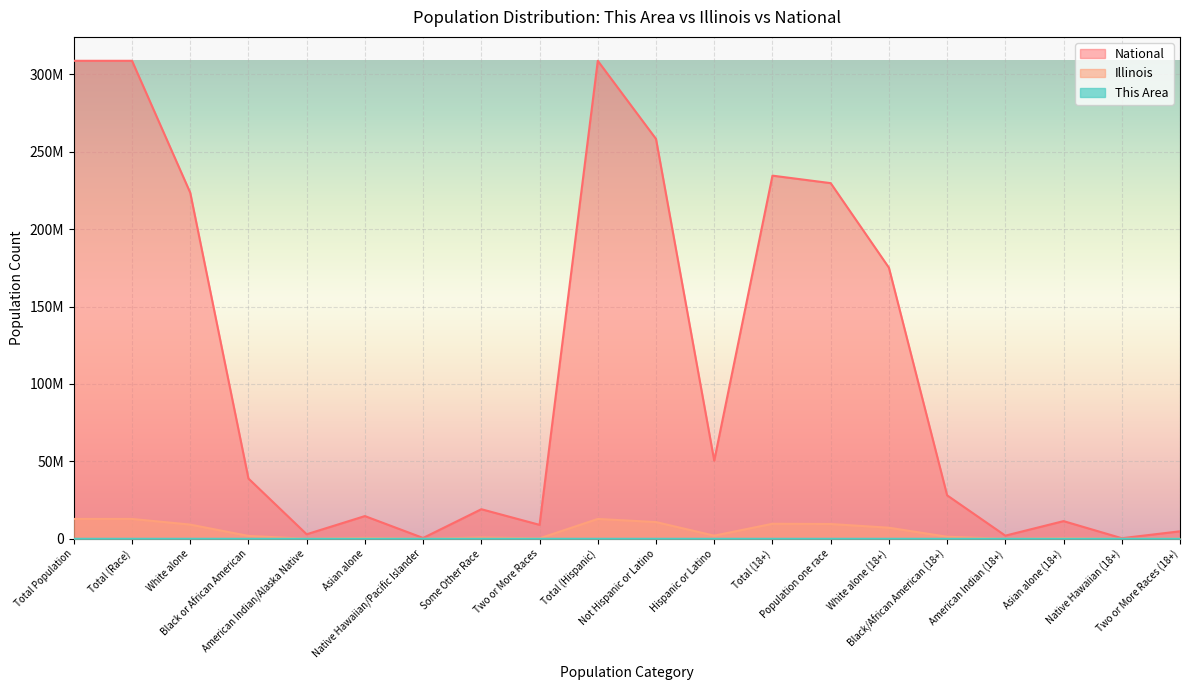

At how many categories does at least one series exceed 33701365?

10